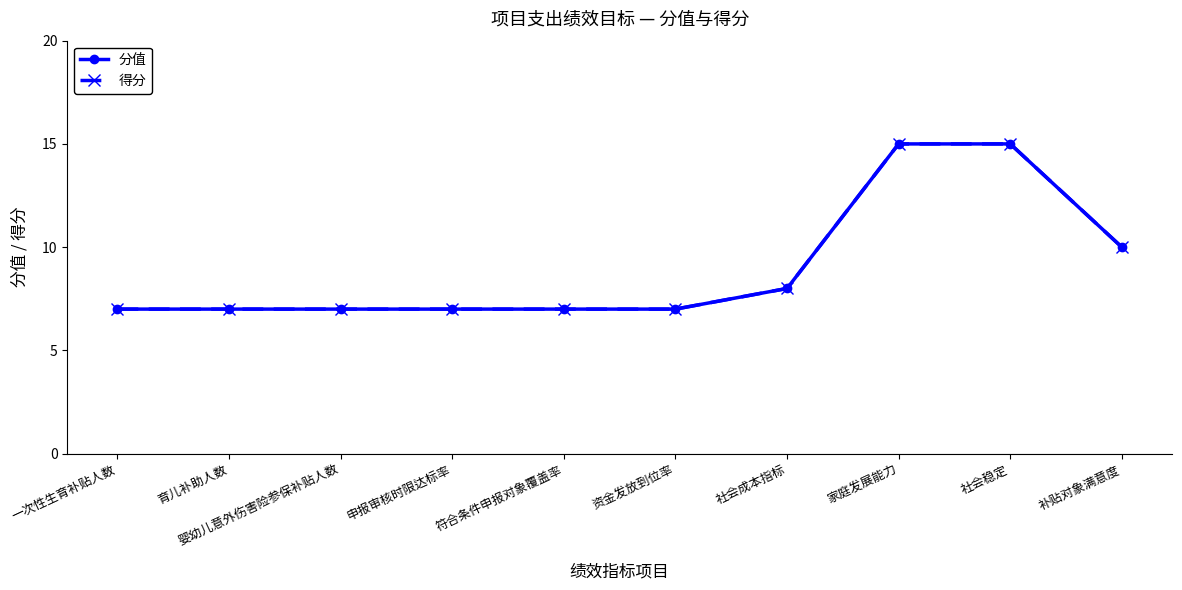

True or false: 得分 and 分值 cross at least once.

False